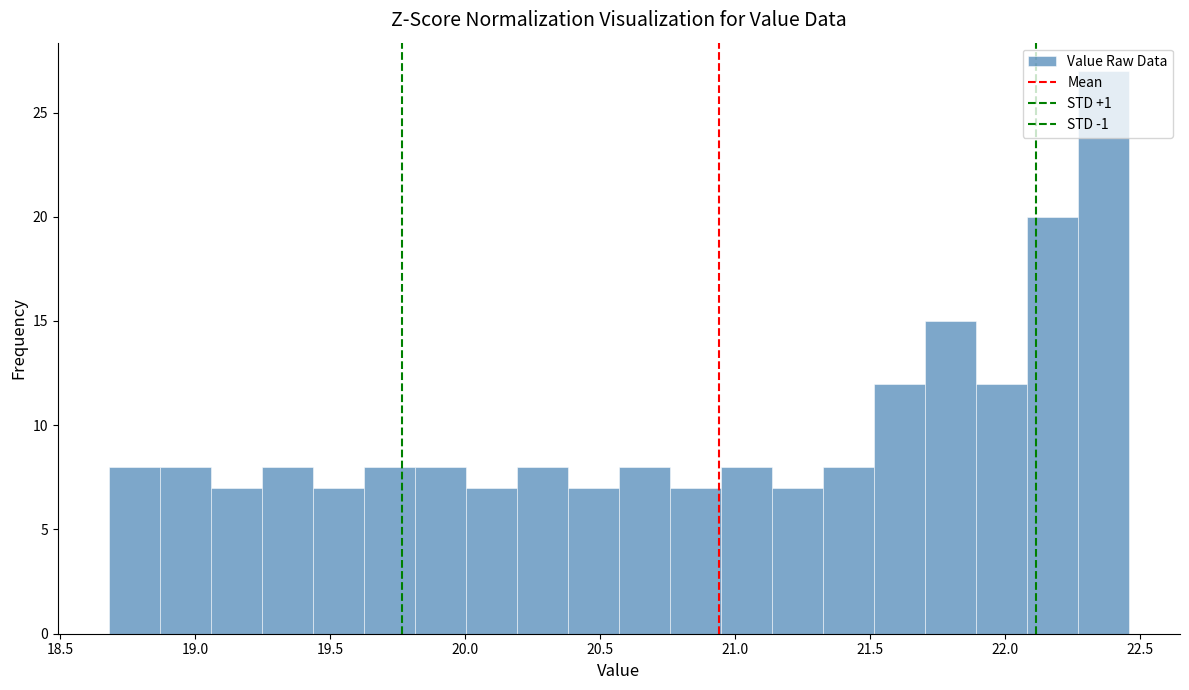

Around what value on the x-axis is the tallest bar? Give the approximate position of its centre, as read against the axis.

22.35